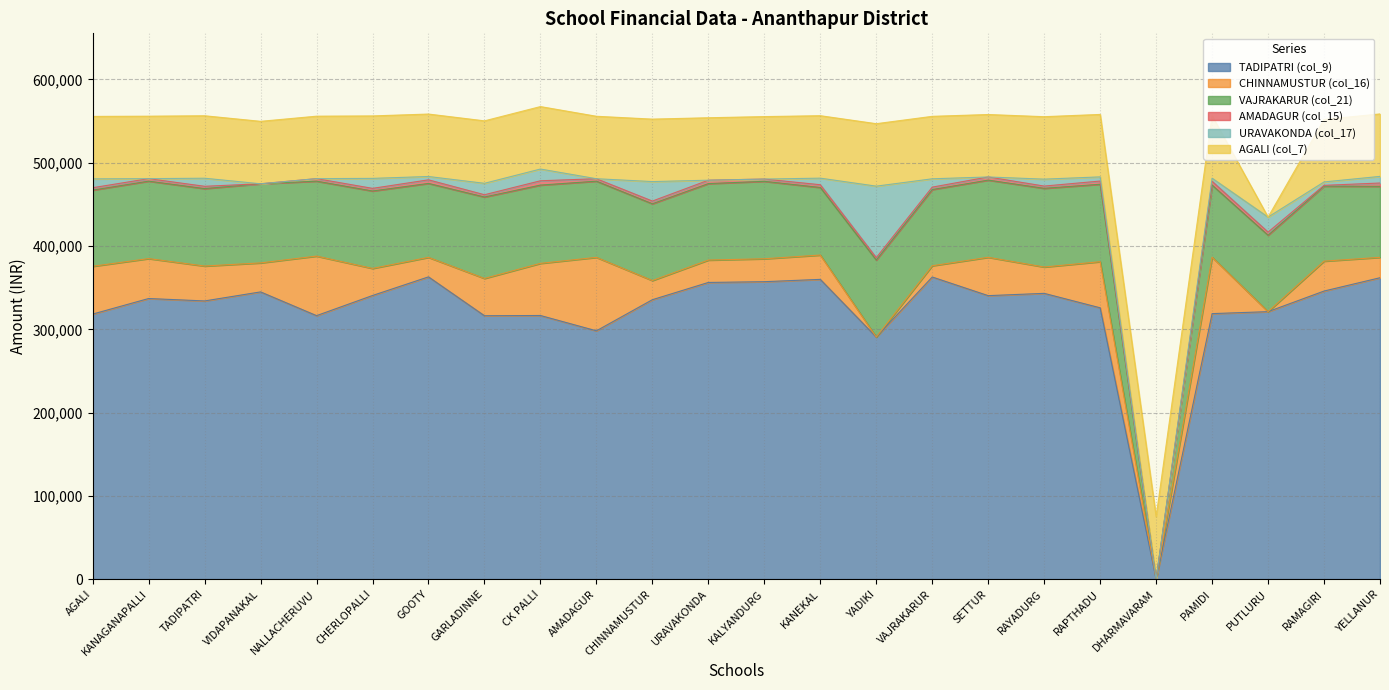

True or false: AGALI and URAVAKONDA intersect in this chart.

False